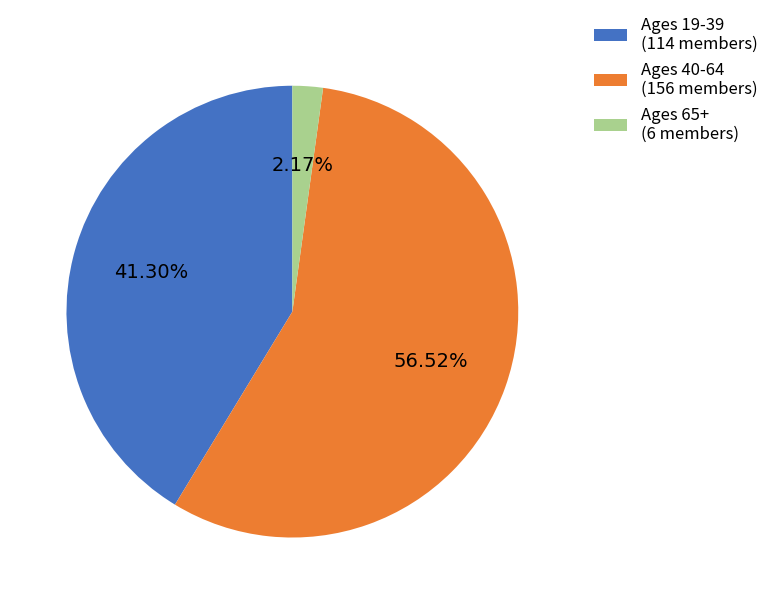

To the nearest percent, what is the difference between the largest and smallest slice percentages?

54%